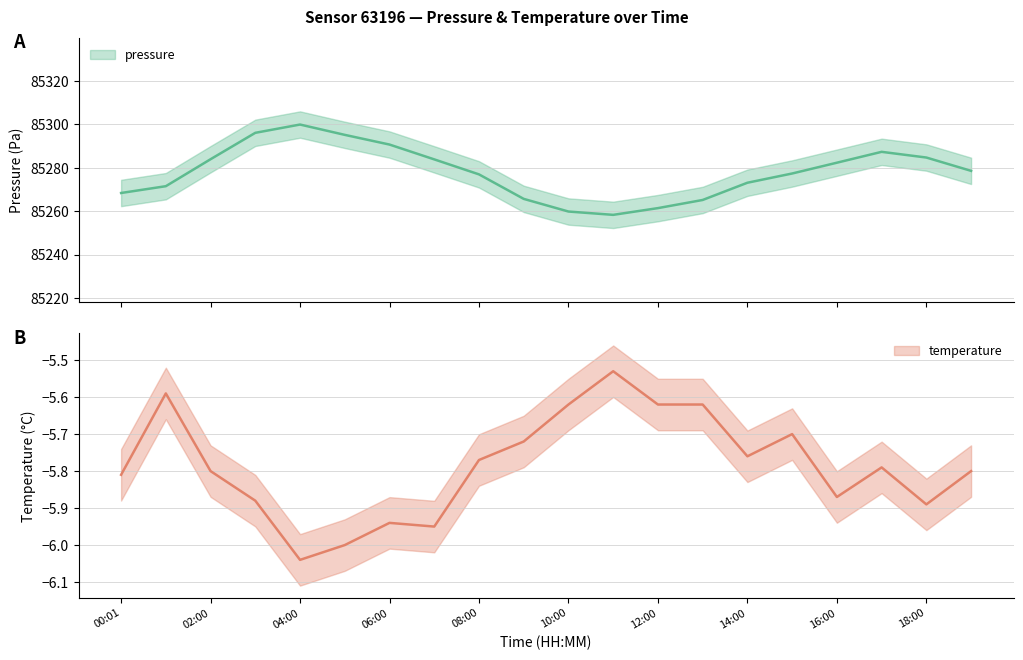

How many interior local peaks does the pressure series have?

2